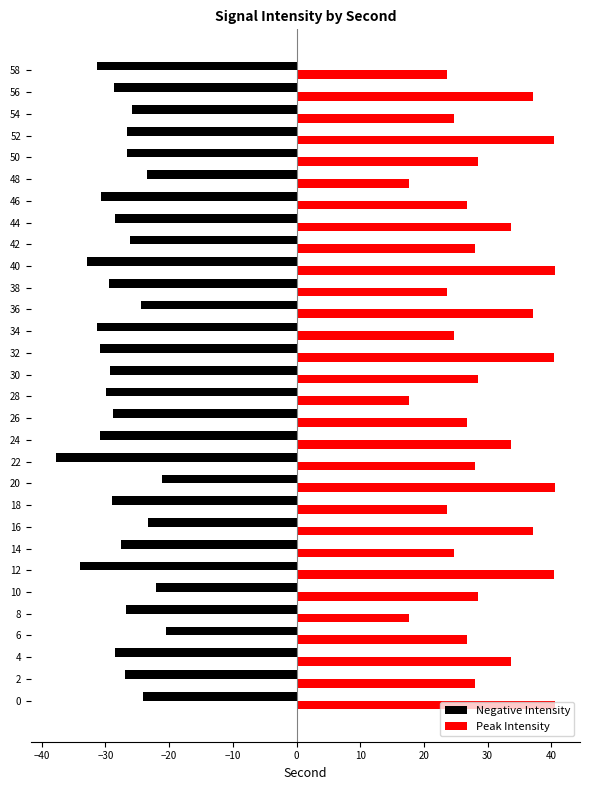

What is the sum of the Negative Intensity values at 0 and 12?

-58.1